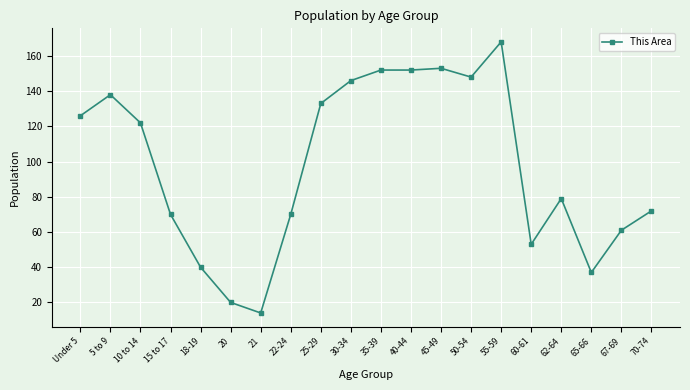

True or false: the data shows 251 at 45-49.

False